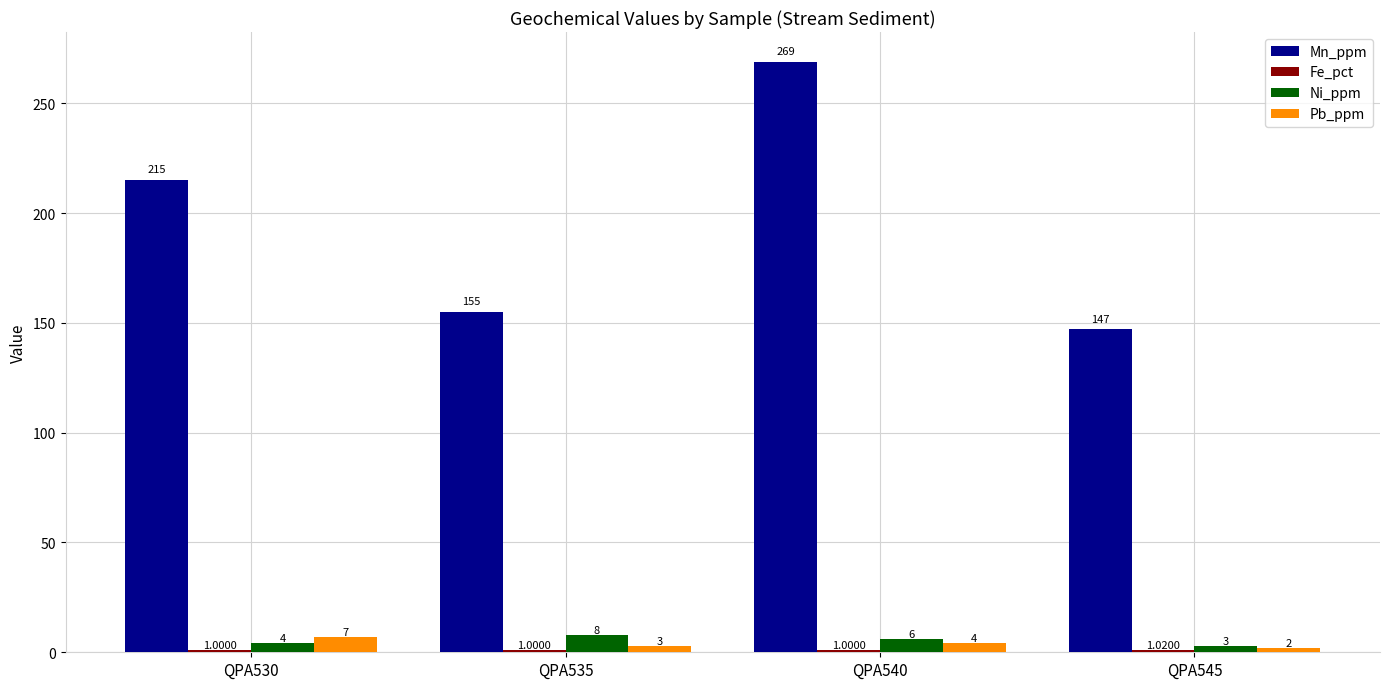

Which series has the largest total across all categories?

Mn_ppm